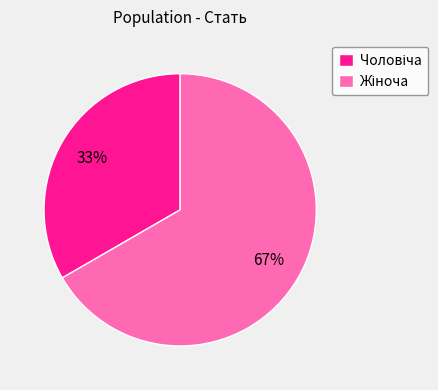

Is there any slice that represents more than half of the pie?

Yes